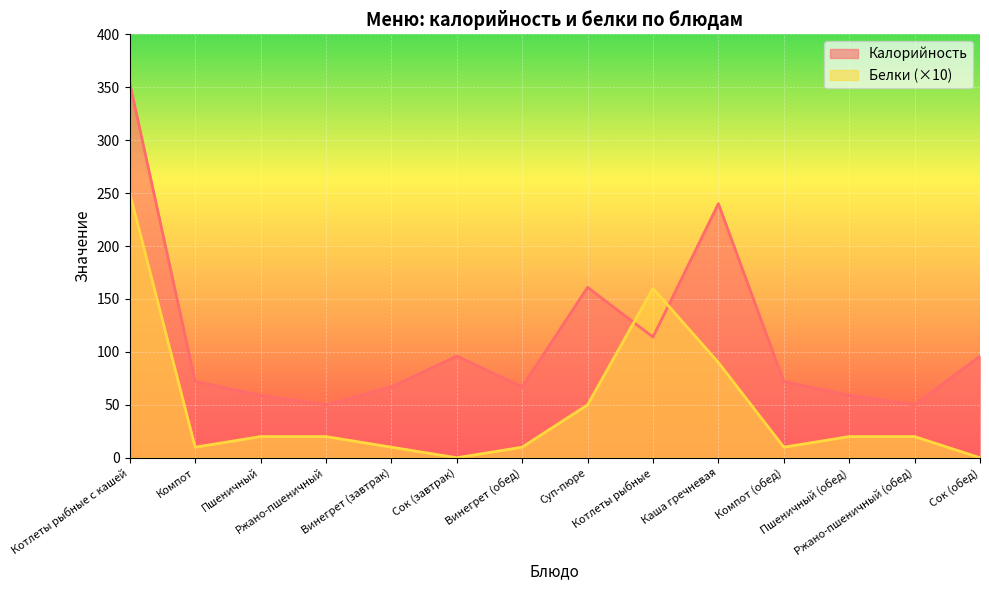

Rank the series at Сок (завтрак) from lowest to highest value.

Белки (×10), Калорийность